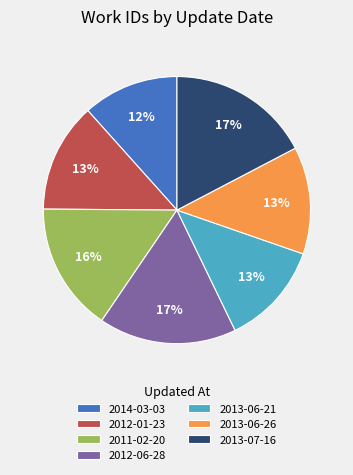

What is the ratio of the value at 2012-06-28 to the value at 2014-03-03?

1.4